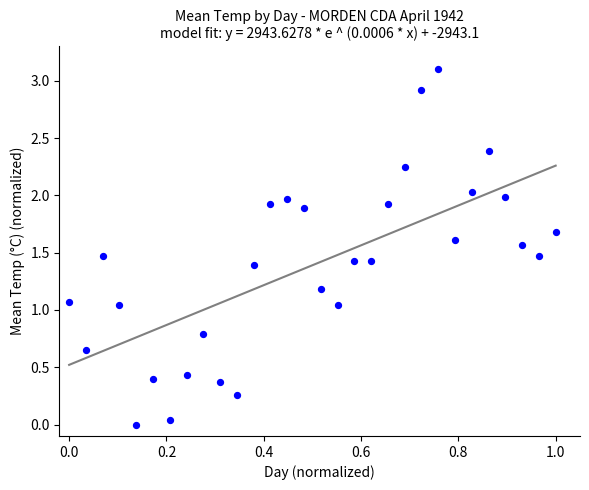

What is the range of Y values (max minus min)?

3.1